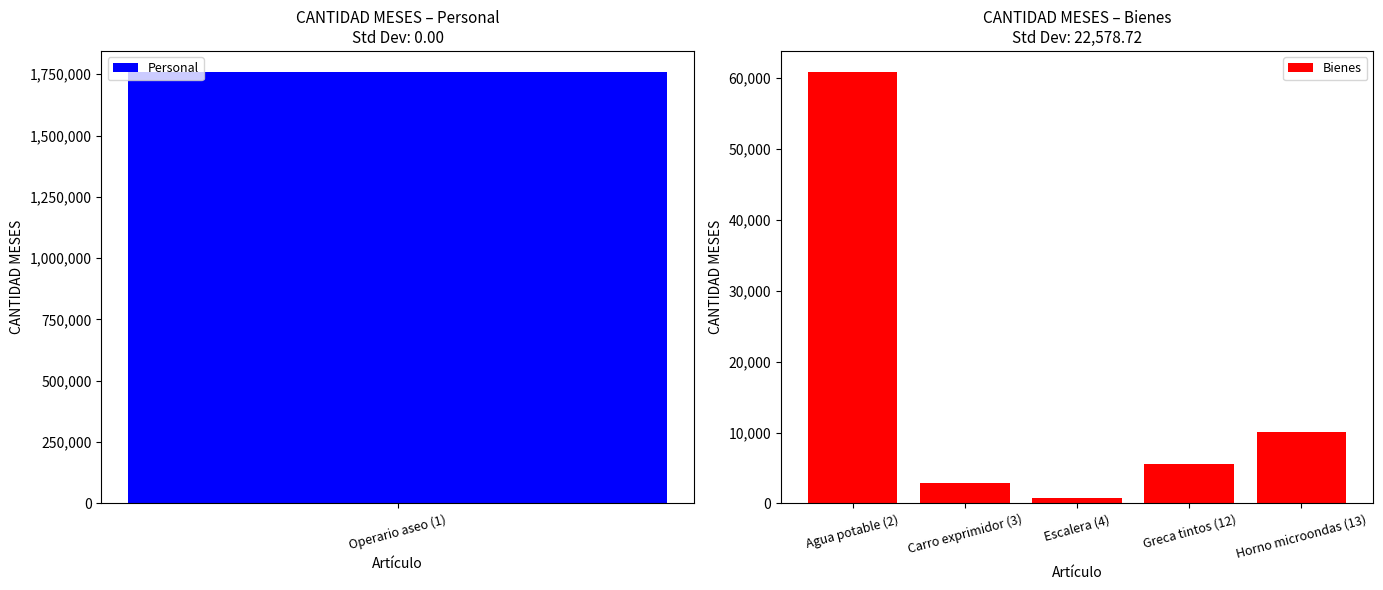

How many data points are less than 5565?

2